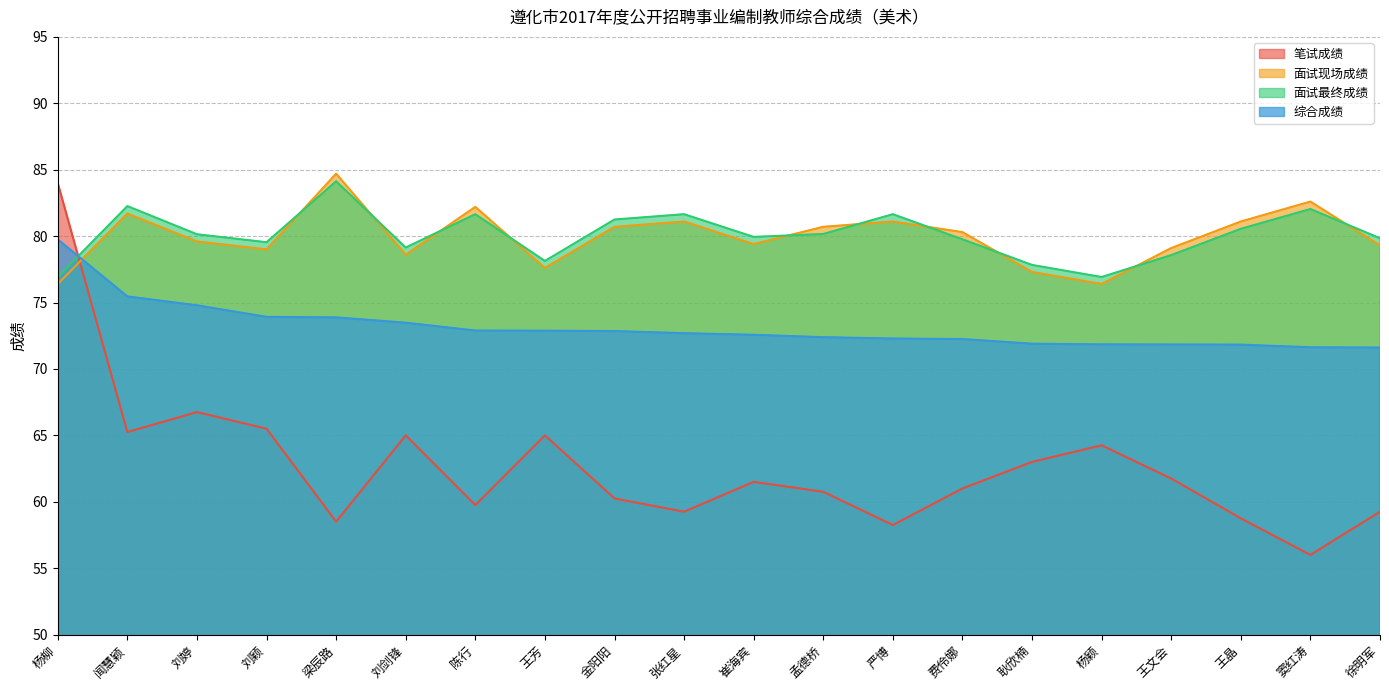

Rank the series at 耿欣楠 from highest to lowest value.

面试最终成绩, 面试现场成绩, 综合成绩, 笔试成绩